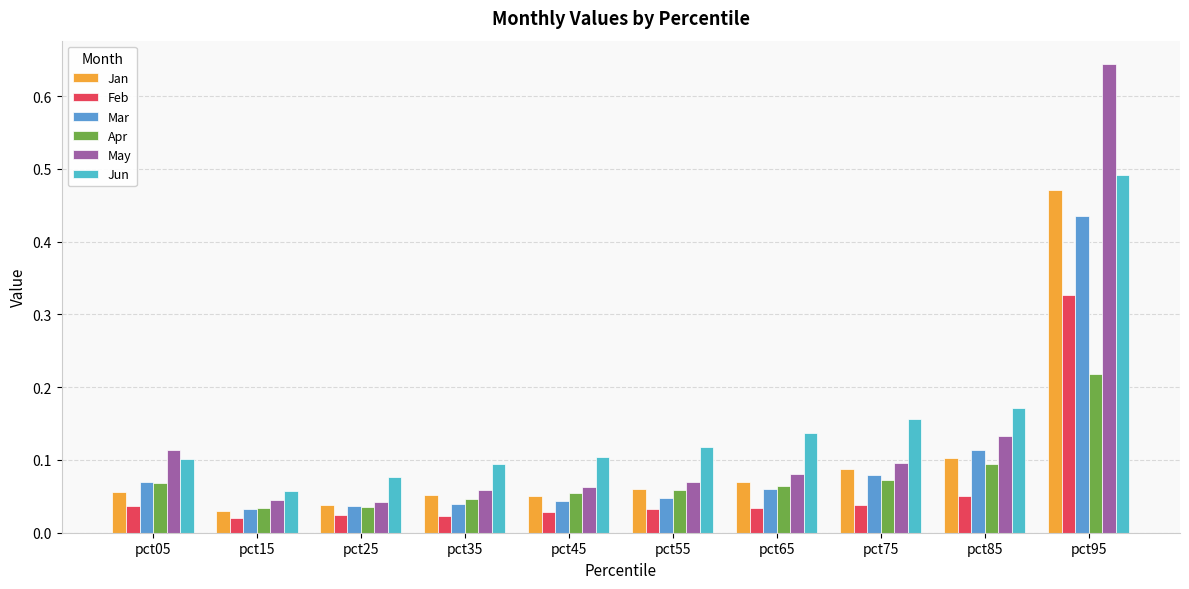

Which series has the largest range (max minus min)?

May